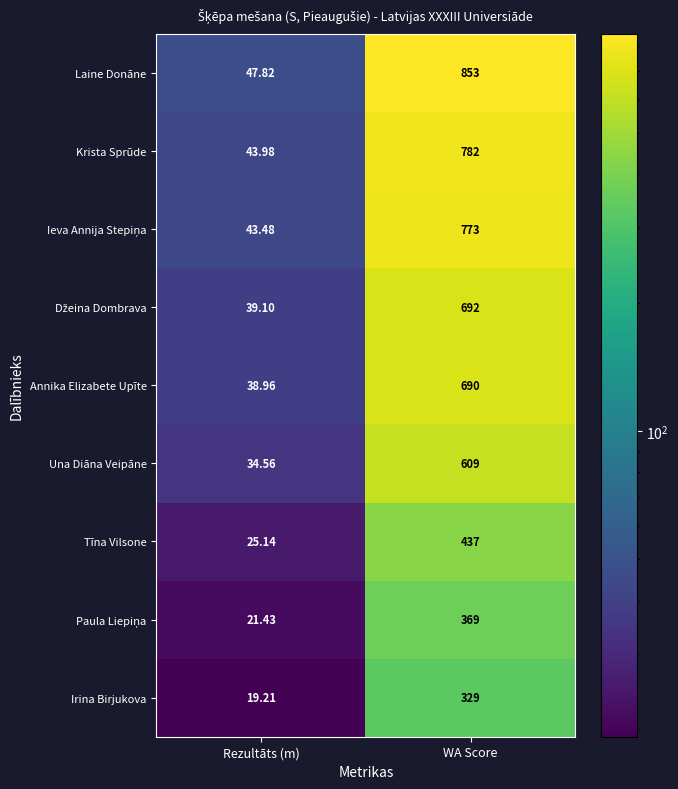

Which series has the largest total across all categories?

Laine Donāne